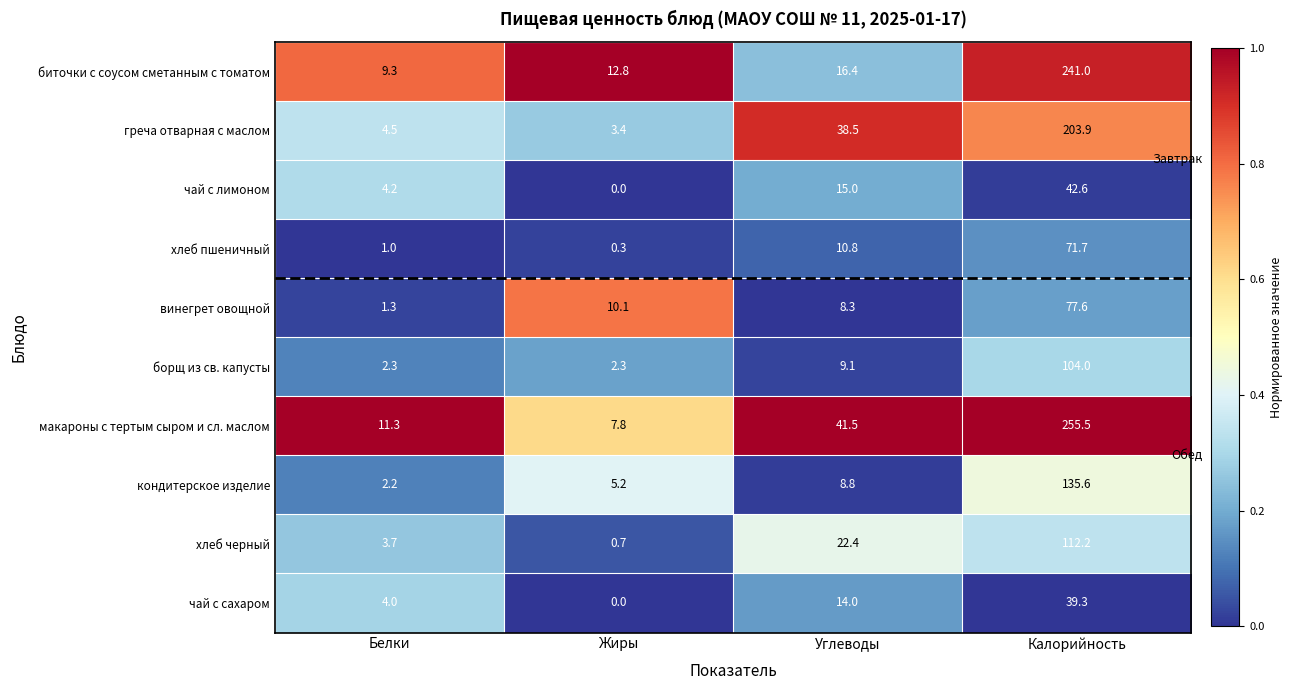

What is the difference between the борщ из св. капусты values at Белки and Углеводы?

6.8